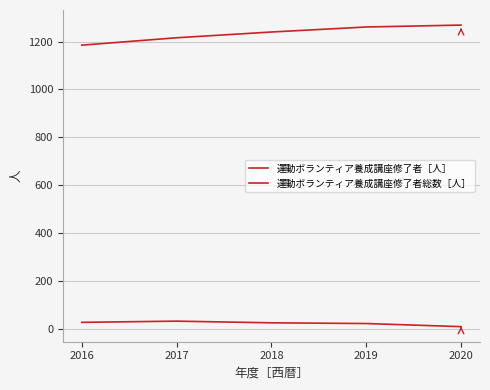

Where is 運動ボランティア養成講座修了者総数［人］ nearest to the value 1227?

2017